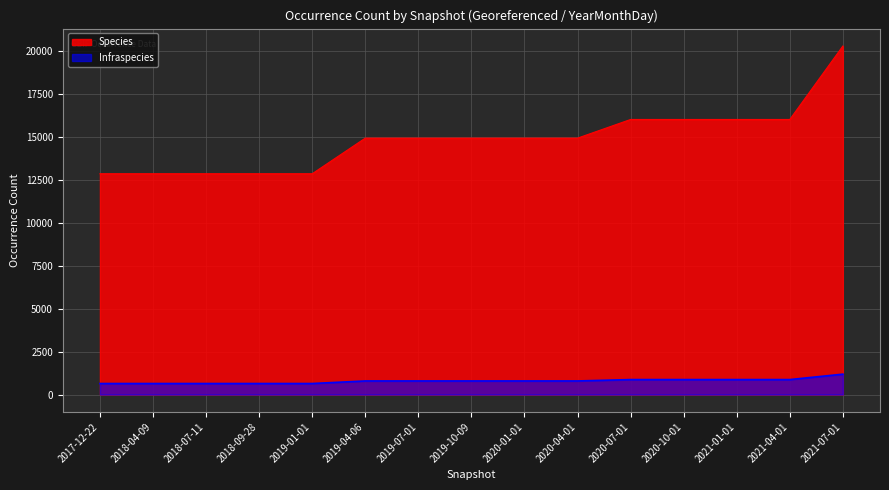

At which category is the sum across all series the highest?

2021-07-01